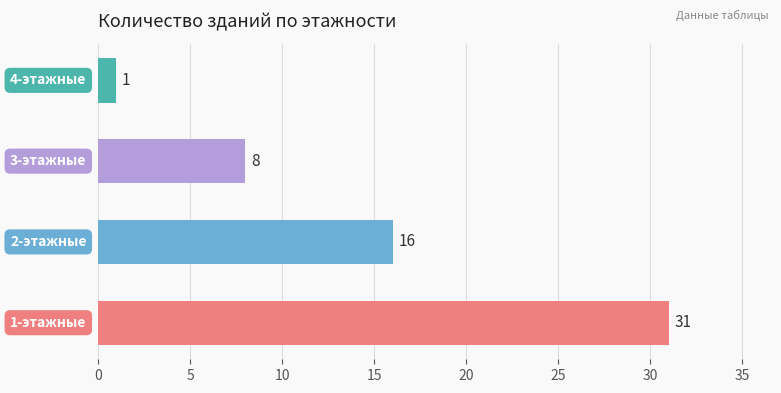

Count the values in the range 8 to 31.

3